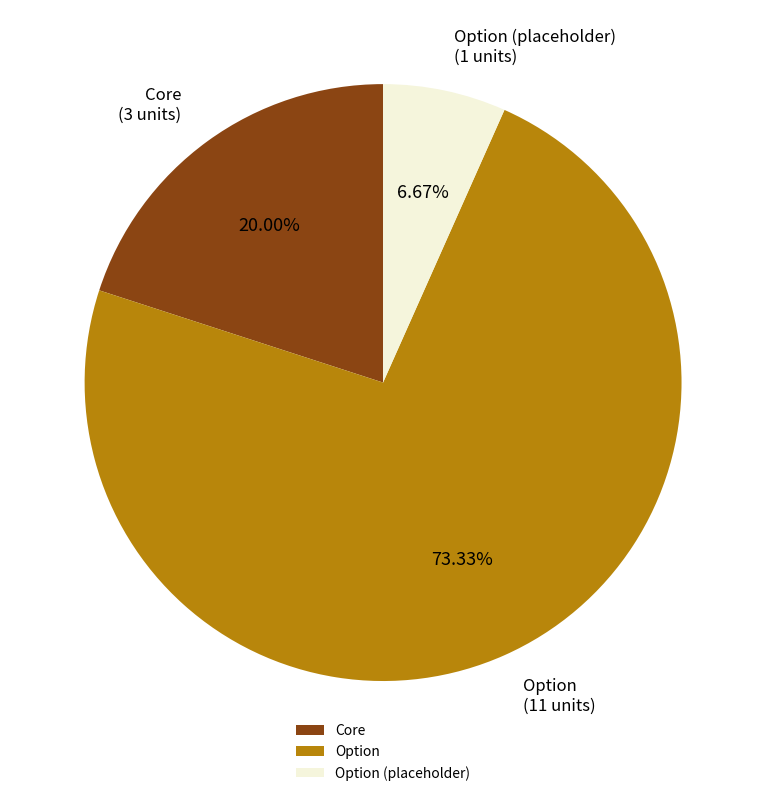

What is the largest slice in the pie chart?

Option